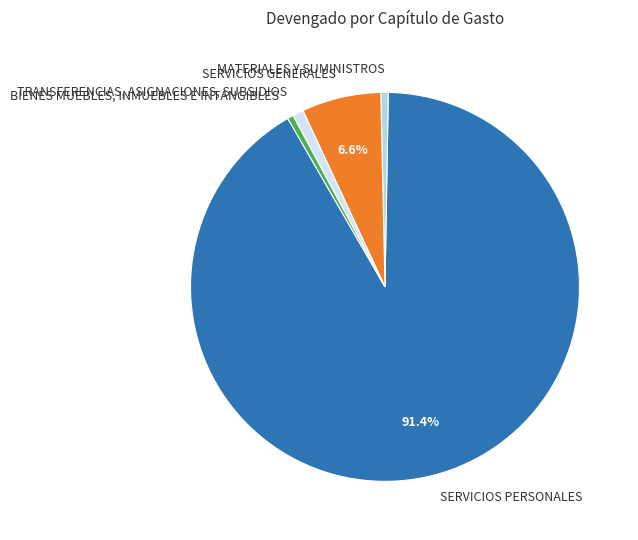

Is it true that TRANSFERENCIAS, ASIGNACIONES, SUBSIDIOS is 11% of the pie?

False